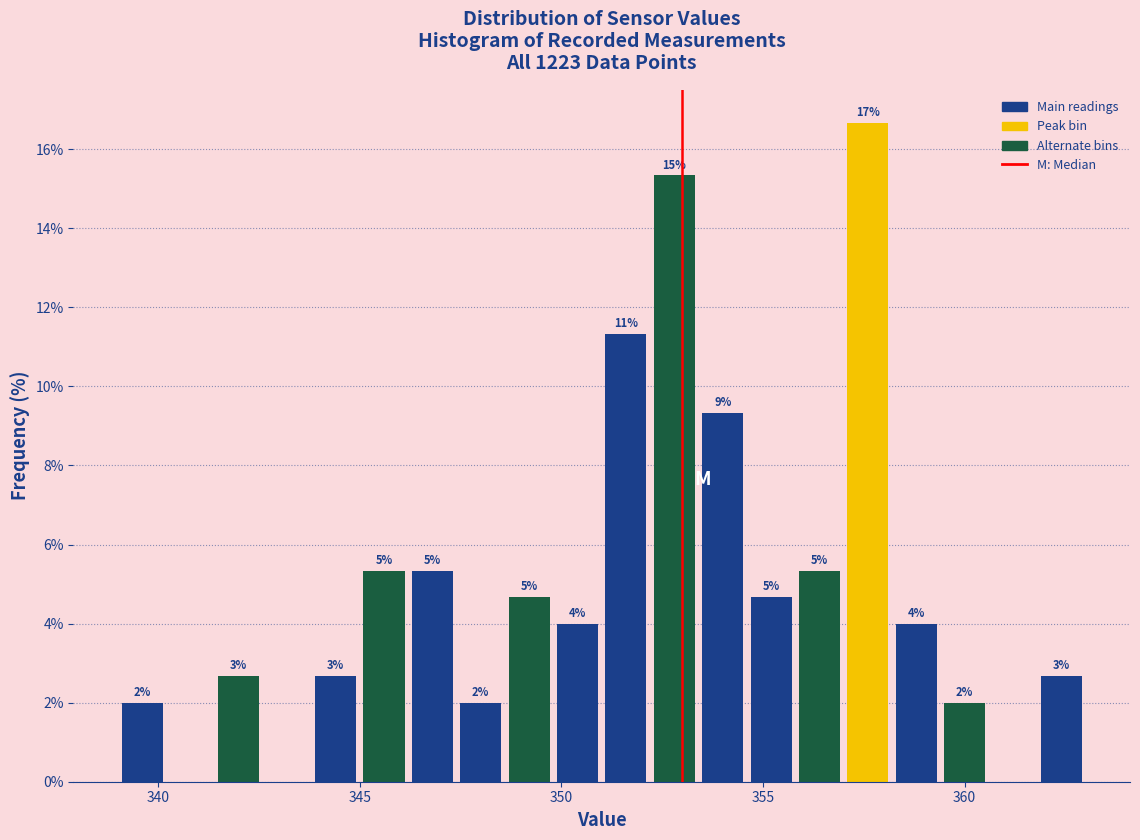

Read against the x-axis, roughly where is the centre of the tallest bar?

357.5